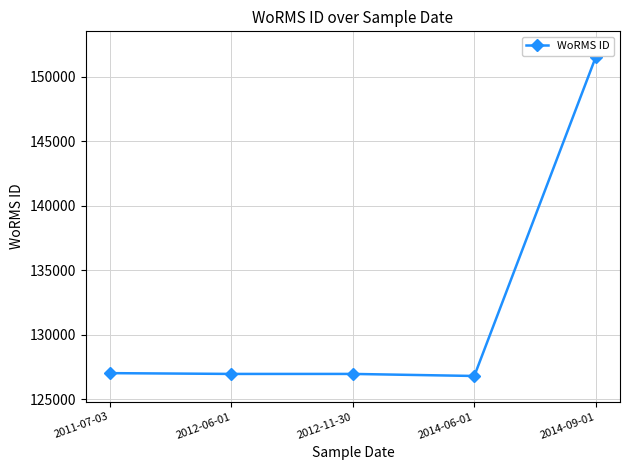

What is the sum of all values?

659325